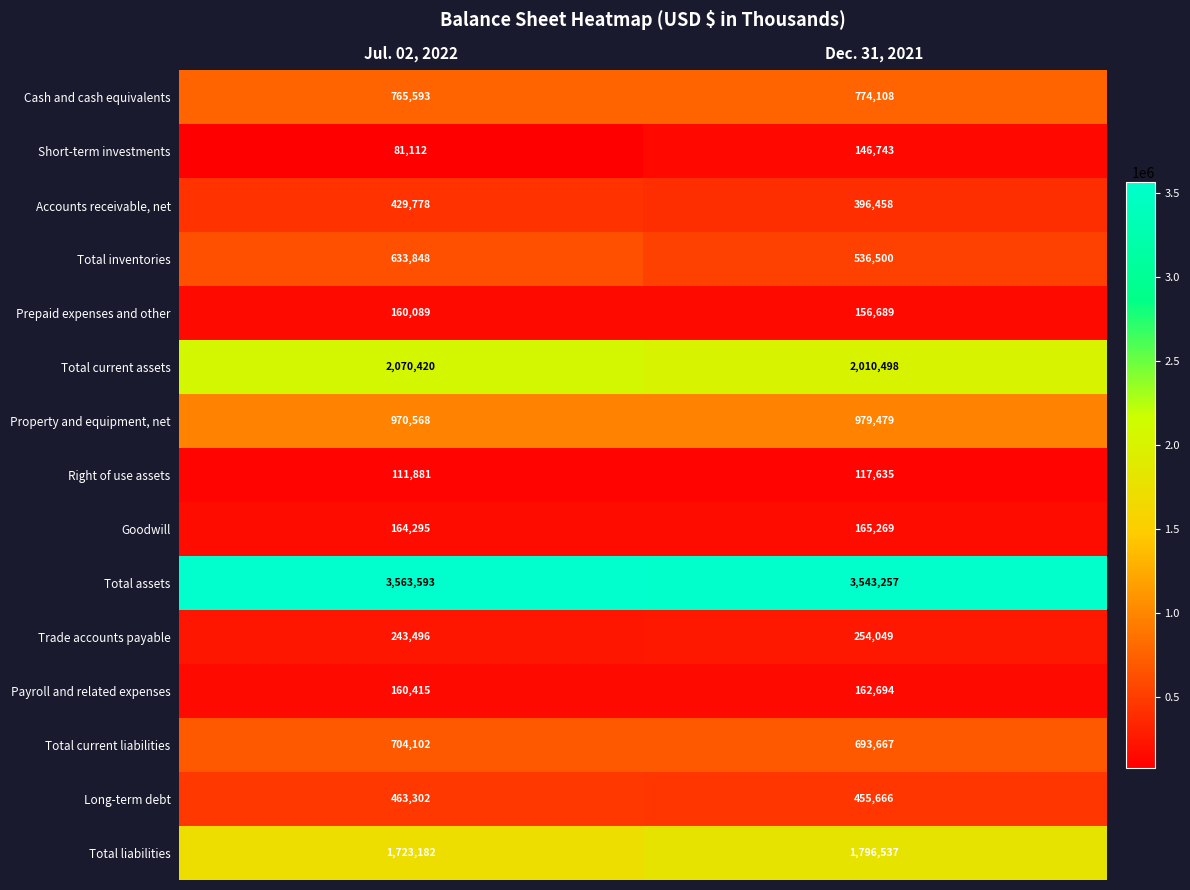

Reading right to left, extract all data points from this chart.

Cash and cash equivalents: Dec. 31, 2021=774108	Jul. 02, 2022=765593
Short-term investments: Dec. 31, 2021=146743	Jul. 02, 2022=81112
Accounts receivable, net: Dec. 31, 2021=396458	Jul. 02, 2022=429778
Total inventories: Dec. 31, 2021=536500	Jul. 02, 2022=633848
Prepaid expenses and other: Dec. 31, 2021=156689	Jul. 02, 2022=160089
Total current assets: Dec. 31, 2021=2010498	Jul. 02, 2022=2070420
Property and equipment, net: Dec. 31, 2021=979479	Jul. 02, 2022=970568
Right of use assets: Dec. 31, 2021=117635	Jul. 02, 2022=111881
Goodwill: Dec. 31, 2021=165269	Jul. 02, 2022=164295
Total assets: Dec. 31, 2021=3543257	Jul. 02, 2022=3563593
Trade accounts payable: Dec. 31, 2021=254049	Jul. 02, 2022=243496
Payroll and related expenses: Dec. 31, 2021=162694	Jul. 02, 2022=160415
Total current liabilities: Dec. 31, 2021=693667	Jul. 02, 2022=704102
Long-term debt: Dec. 31, 2021=455666	Jul. 02, 2022=463302
Total liabilities: Dec. 31, 2021=1796537	Jul. 02, 2022=1723182